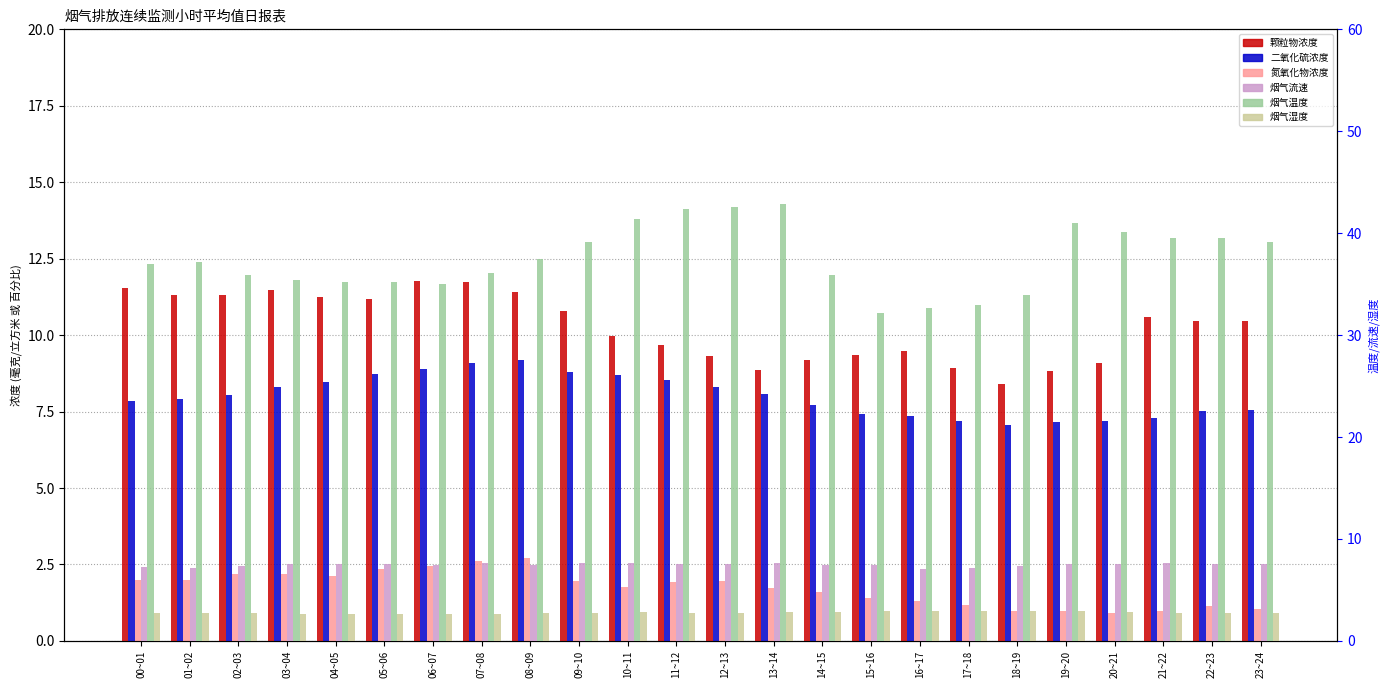

Reading right to left, extract all data points from this chart.

颗粒物浓度: 10.5	10.5	10.6	9.1	8.8	8.4	8.9	9.5	9.4	9.2	8.9	9.3	9.7	10.0	10.8	11.4	11.7	11.8	11.2	11.2	11.5	11.3	11.3	11.5
二氧化硫浓度: 7.5	7.5	7.3	7.2	7.2	7.1	7.2	7.4	7.4	7.7	8.1	8.3	8.5	8.7	8.8	9.2	9.1	8.9	8.7	8.5	8.3	8.0	7.9	7.9
氮氧化物浓度: 1.1	1.2	1.0	0.9	1.0	1.0	1.2	1.3	1.4	1.6	1.7	1.9	1.9	1.8	1.9	2.7	2.6	2.5	2.4	2.1	2.2	2.2	2.0	2.0
烟气流速: 7.5	7.5	7.7	7.6	7.6	7.4	7.1	7.1	7.4	7.5	7.7	7.6	7.6	7.6	7.6	7.5	7.6	7.5	7.5	7.5	7.6	7.4	7.1	7.2
烟气温度: 39.1	39.5	39.5	40.1	41.0	33.9	32.9	32.6	32.1	35.9	42.8	42.6	42.4	41.4	39.2	37.5	36.1	35.0	35.2	35.2	35.4	35.9	37.1	37.0
烟气湿度: 2.8	2.8	2.8	2.9	3.0	3.0	3.0	2.9	2.9	2.9	2.8	2.8	2.8	2.8	2.8	2.7	2.7	2.6	2.6	2.7	2.7	2.7	2.7	2.7